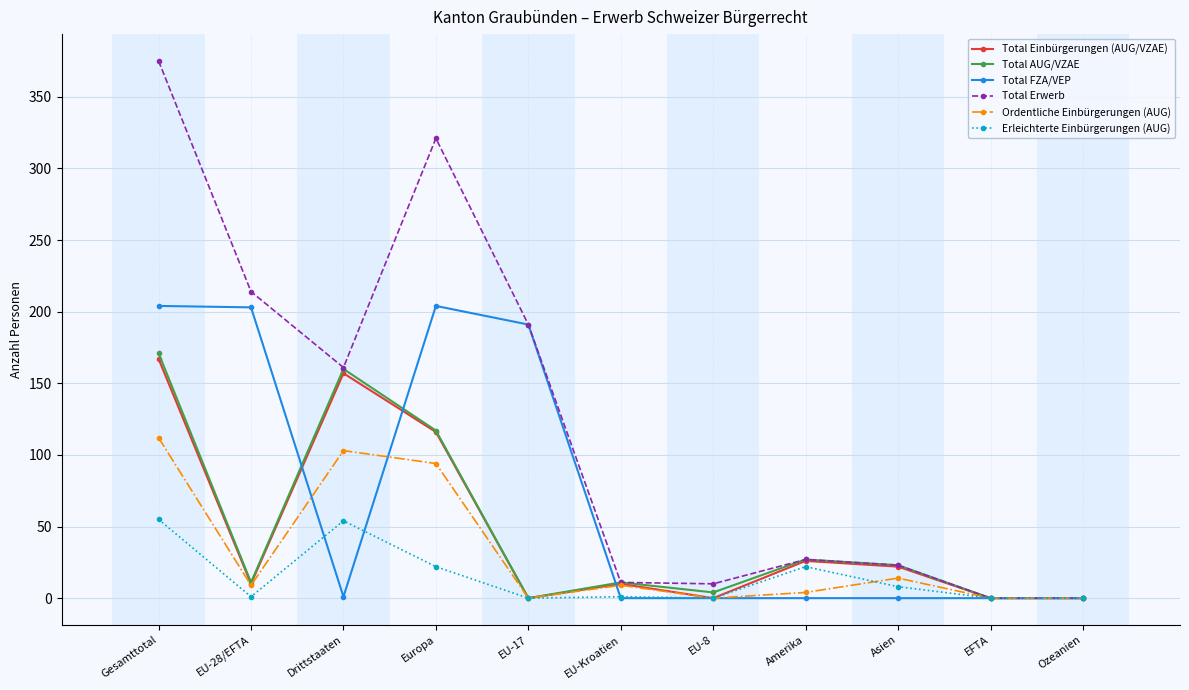

Is the value of Total FZA/VEP at Europa greater than the value of Ordentliche Einbürgerungen (AUG) at EFTA?

Yes